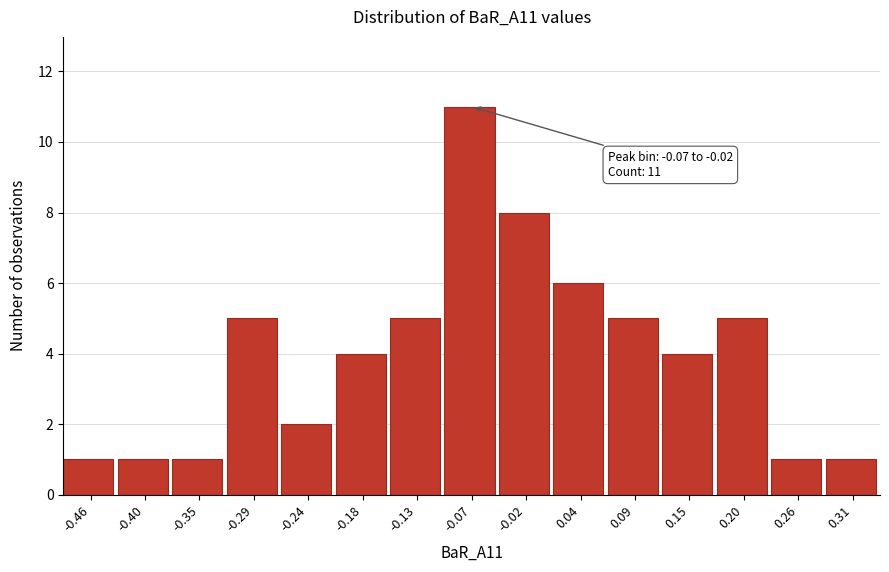

Reading left to right, what are all the values shown in this chart?

1	1	1	5	2	4	5	11	8	6	5	4	5	1	1